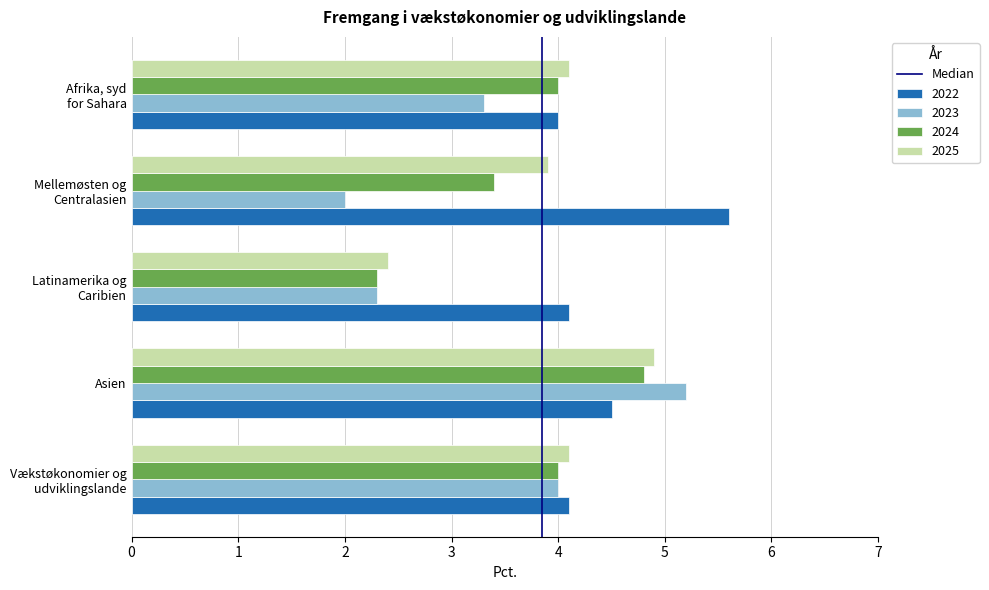

Which category has the highest value across all series?

Mellemøsten og
Centralasien